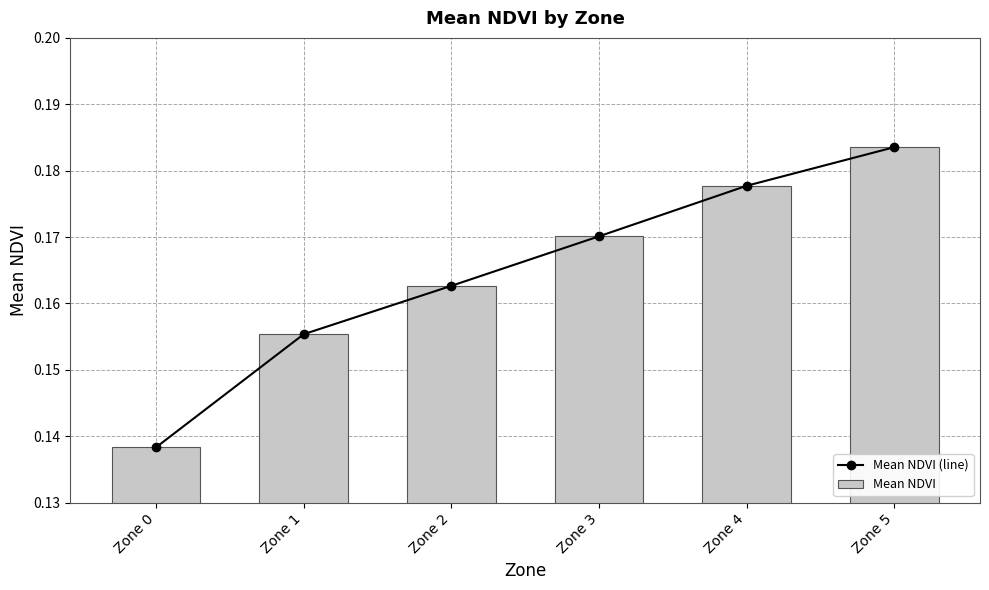

What are all the series names shown in the legend?

Mean NDVI (line), Mean NDVI